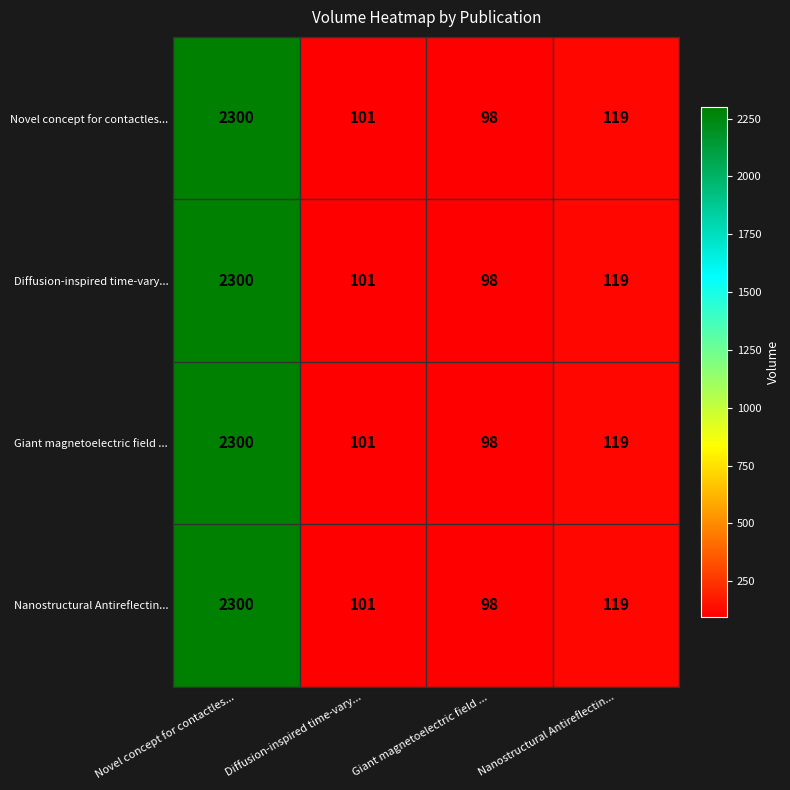

At which category is the sum across all series the highest?

Novel concept for contactles...